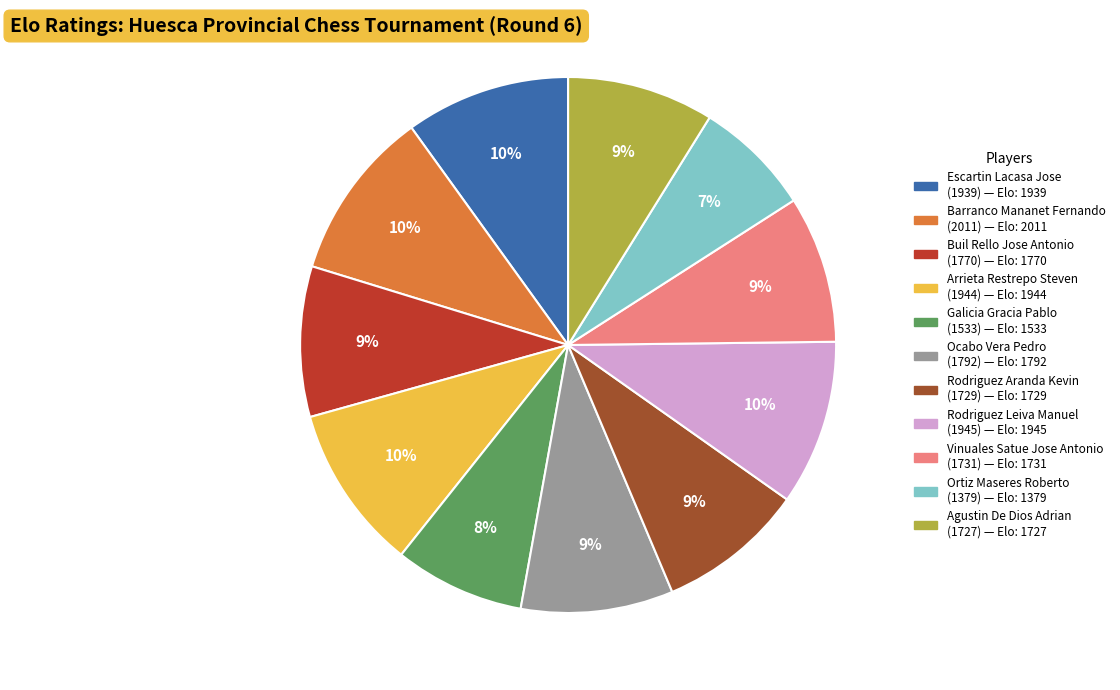

Is there a majority slice in this chart?

No